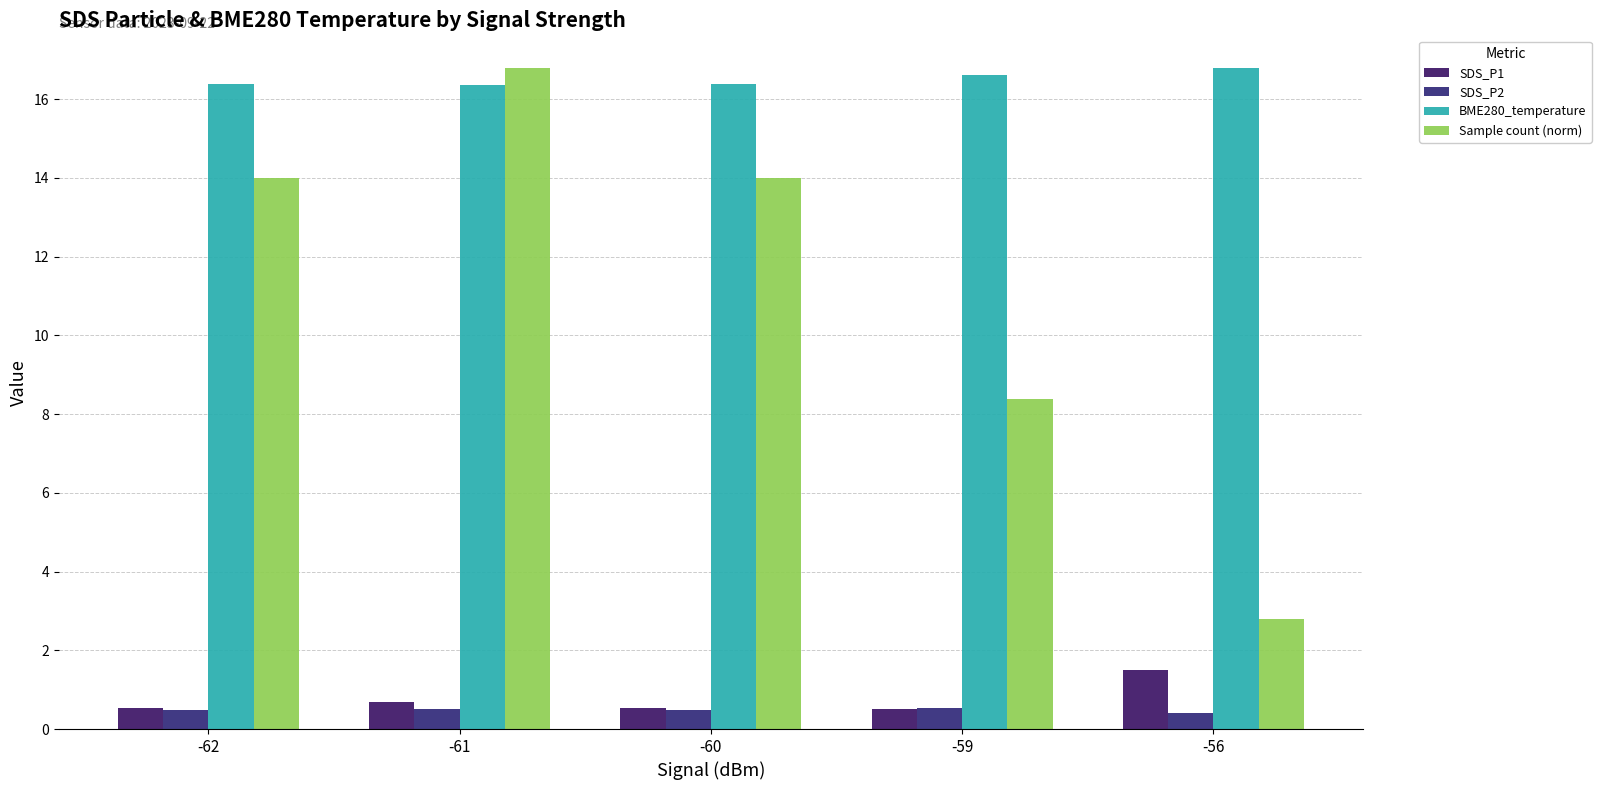

Is it true that BME280_temperature equals 16.6 at -59?

True